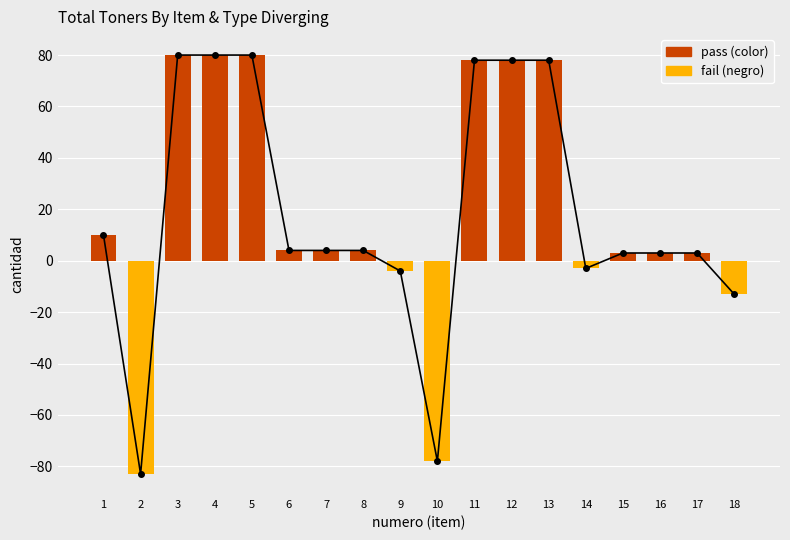

What is the difference between the maximum and minimum values in the fail series?

83